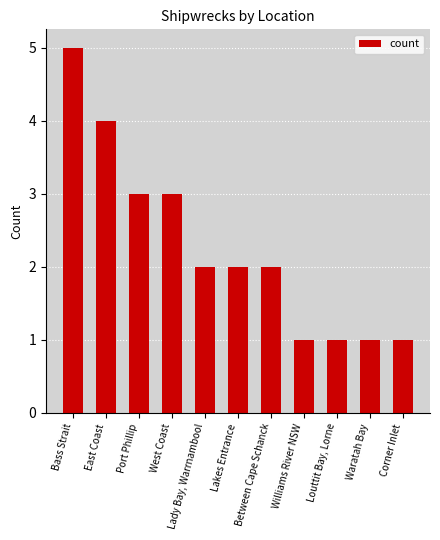

Is it true that the value at Port Phillip is 3?

True